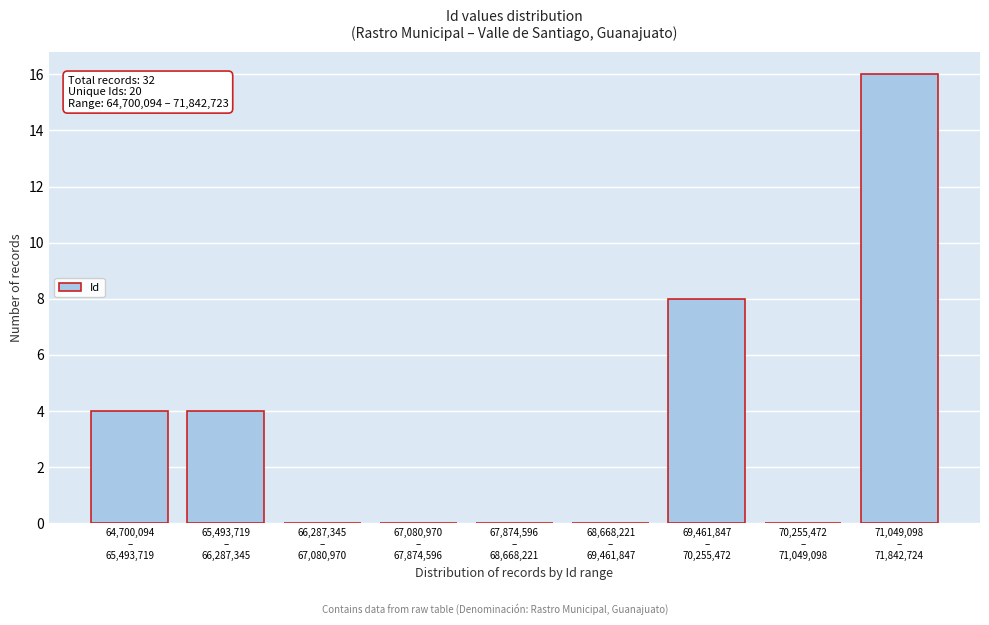

What is the greatest value displayed?

16